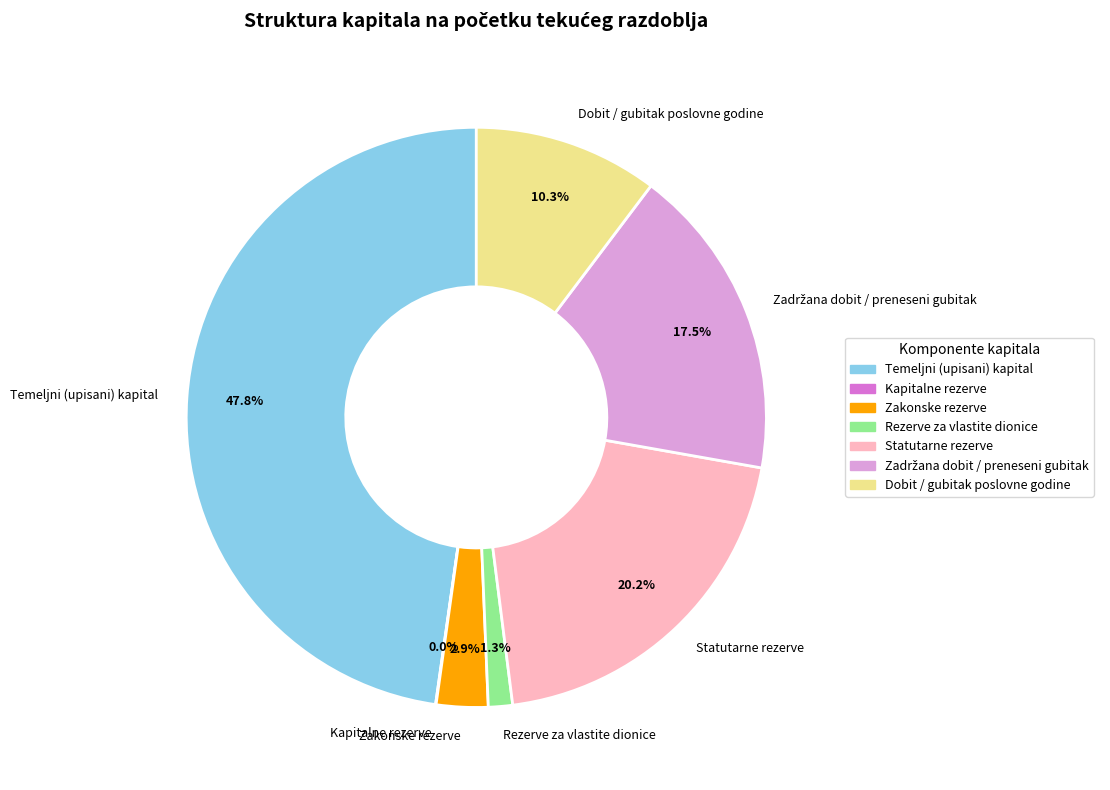

To the nearest percent, what portion does Dobit / gubitak poslovne godine represent?

10%